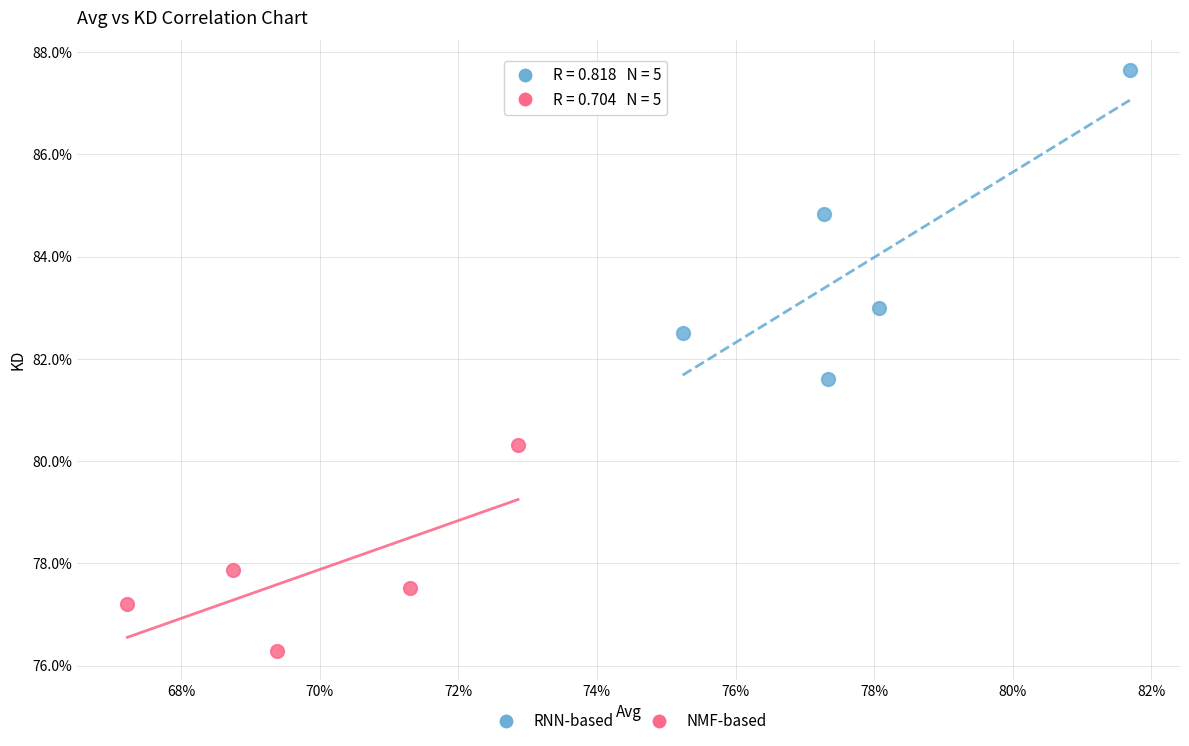

Which series contains the lowest Y value?

NMF-based